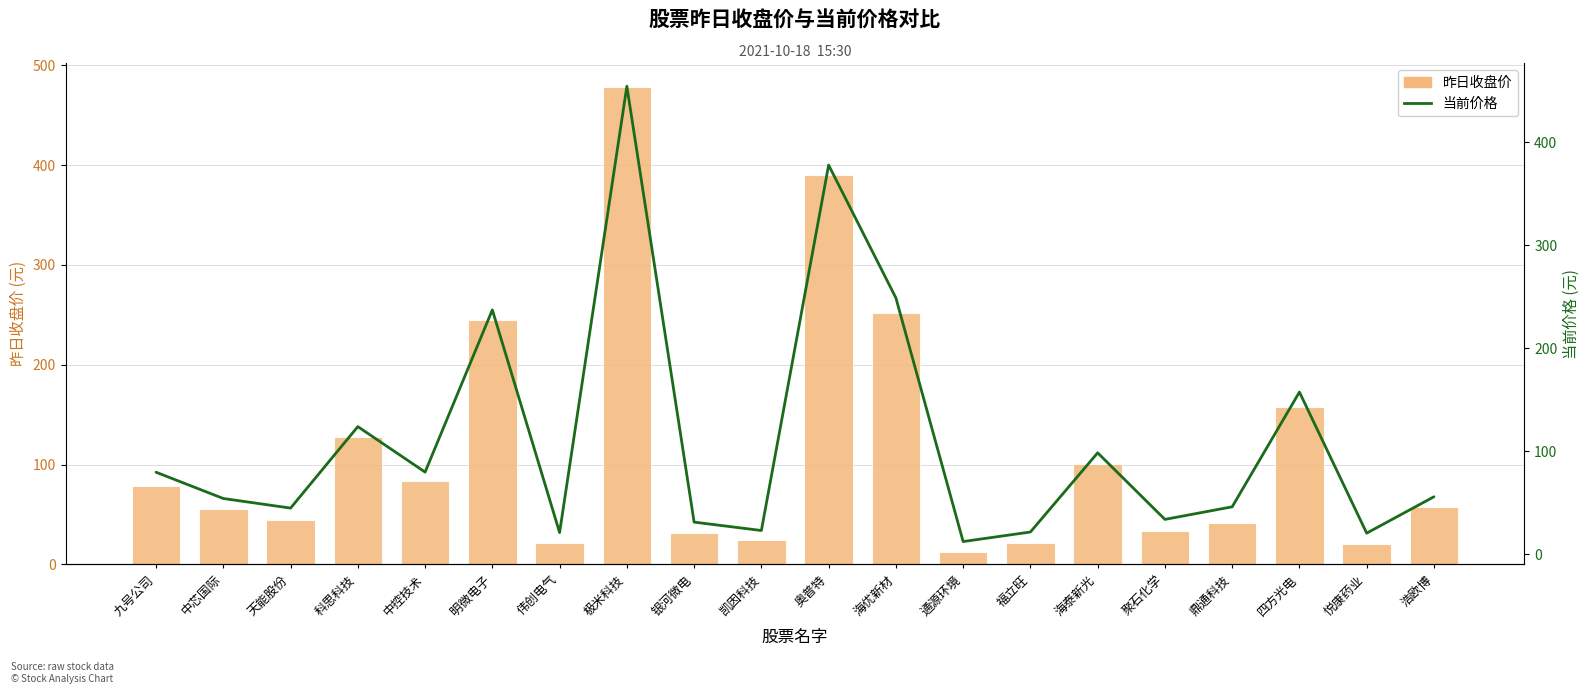

What are all the series names shown in the legend?

昨日收盘价, 当前价格